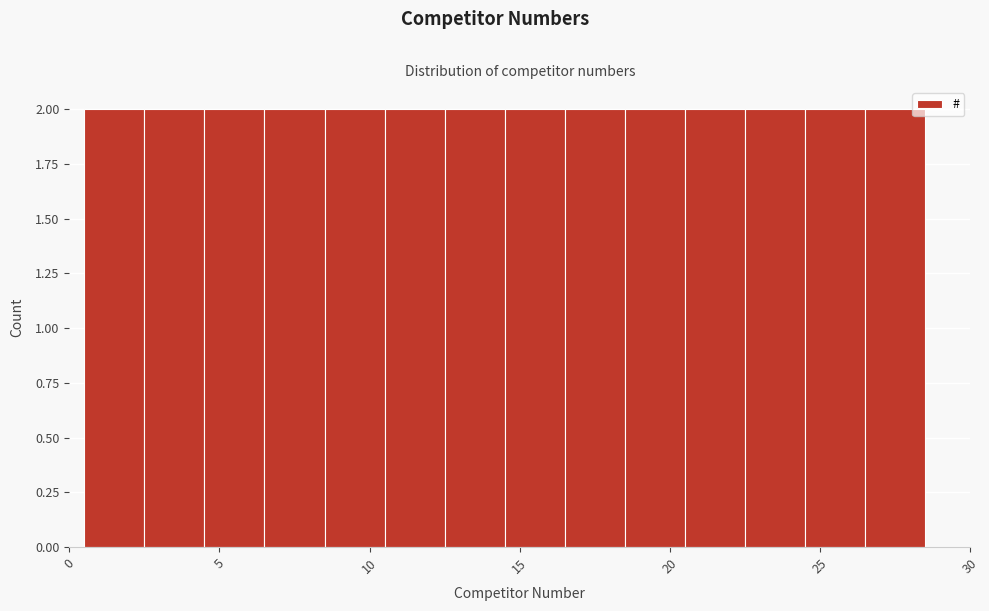

What is the height of the bar covering 6.5 to 8.5 on the x-axis? The values are not printed on the chart, so give them approximately, as read against the axis.

2